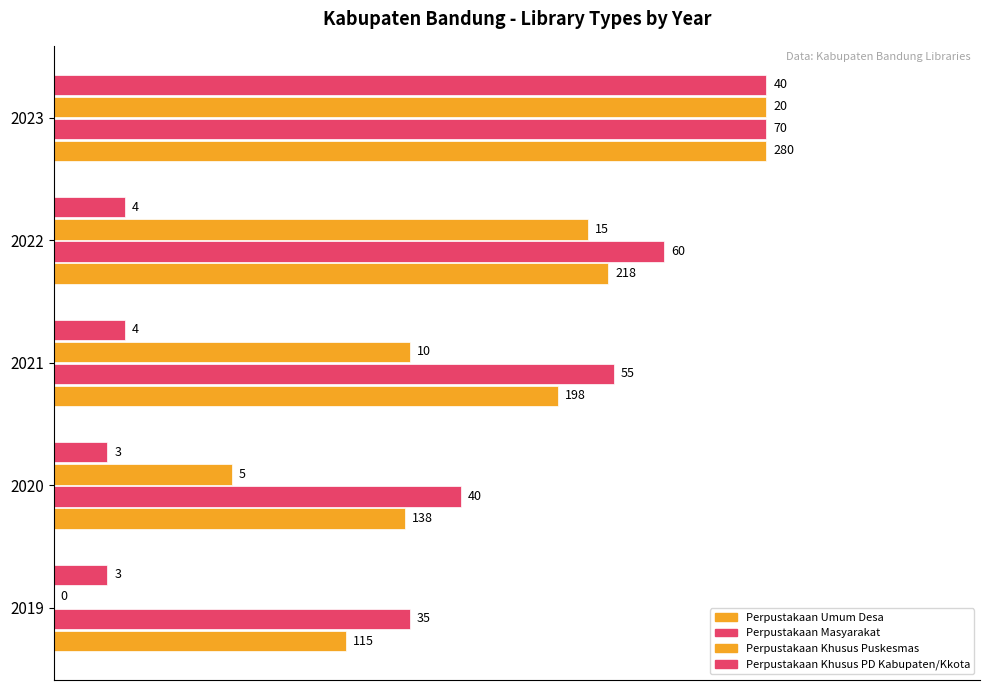

Count the number of data series in this chart.

4